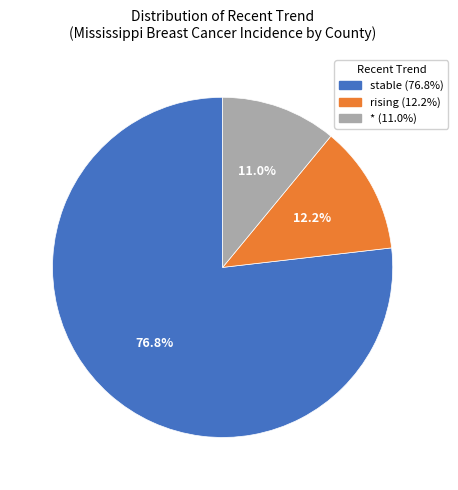

To the nearest percent, what is the difference between the stable and rising slice percentages?

65%